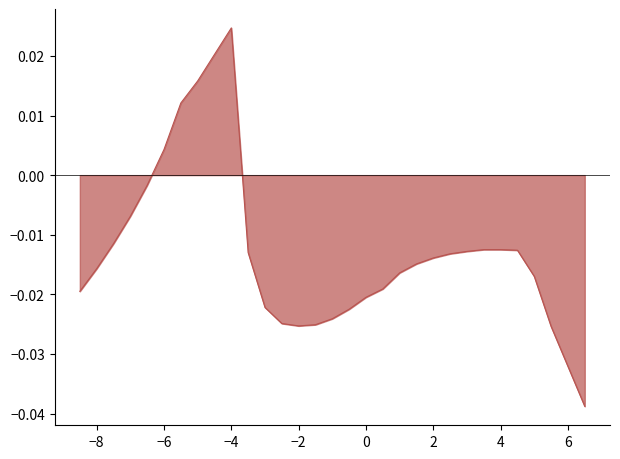

What is the difference between the second highest and minimum values?

0.1